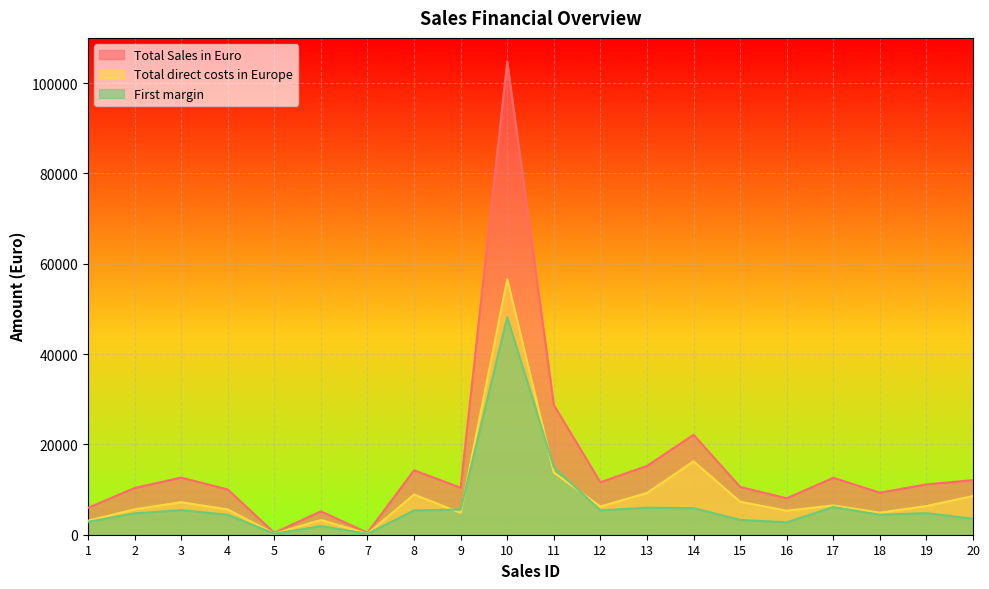

What is the total value across all series at 2?

20698.0